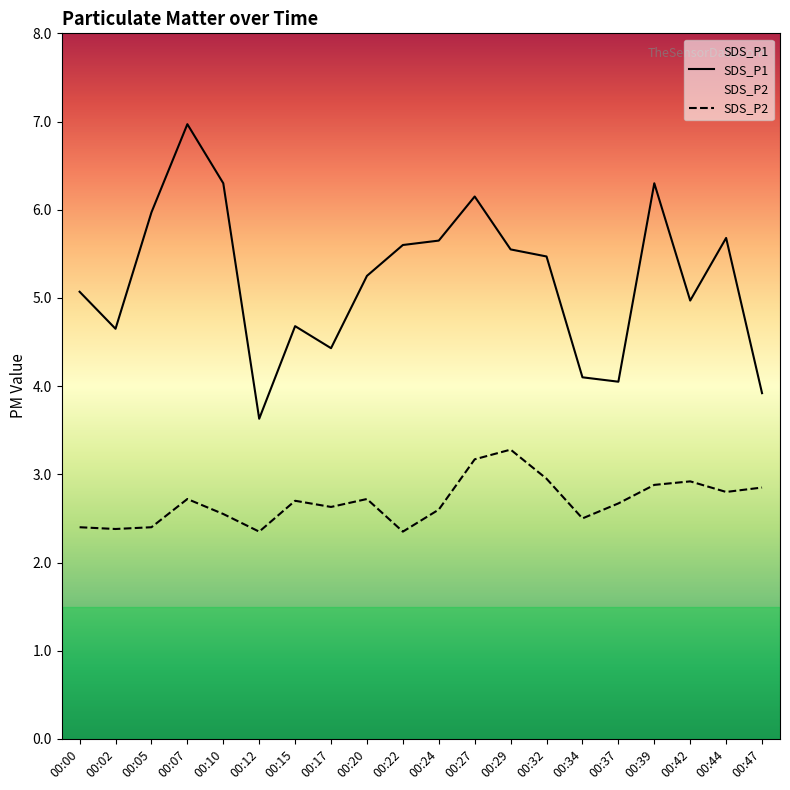

At how many categories does at least one series exceed 3?

20